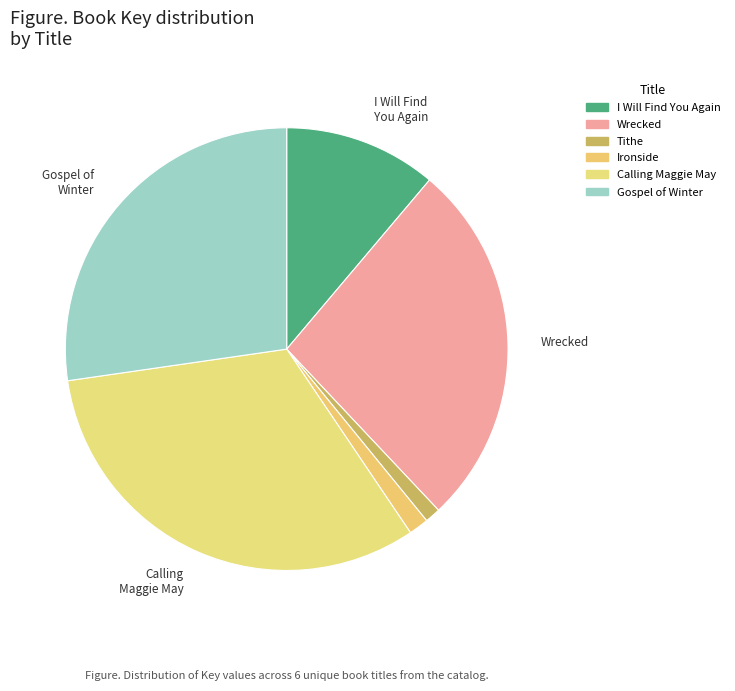

To the nearest percent, what is the difference between the Ironside and Wrecked slice percentages?

25%